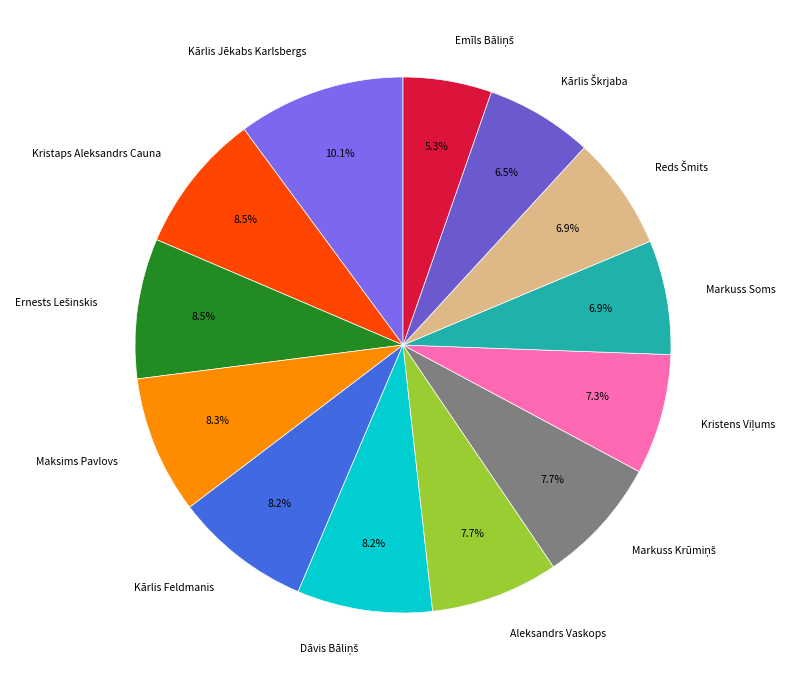

Is Kristaps Aleksandrs Cauna the majority of the pie?

No